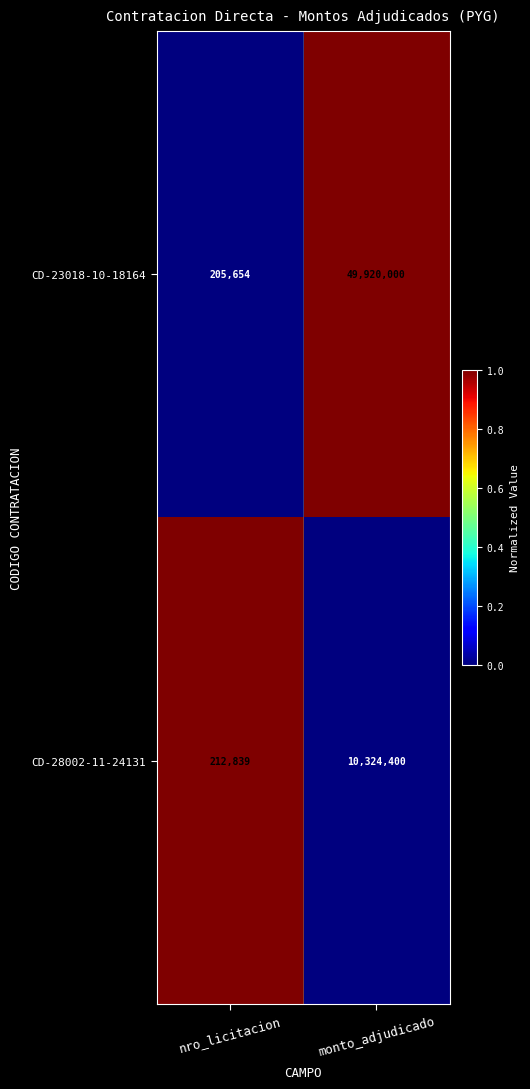

At nro_licitacion, list the series in order from smallest to largest.

CD-23018-10-18164, CD-28002-11-24131